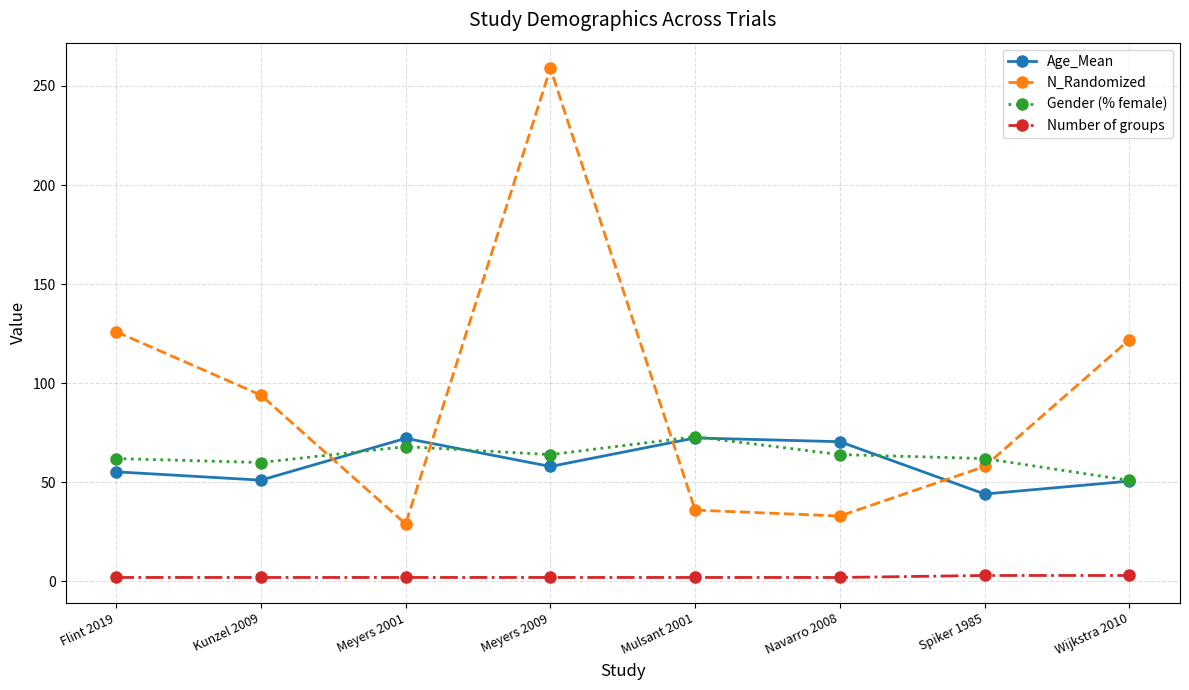

At how many categories does at least one series exceed 53?

8